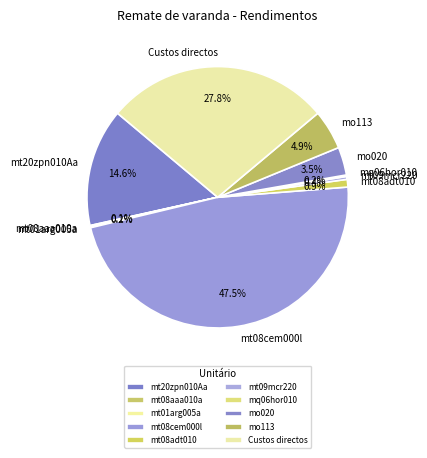

Is there any slice that represents more than half of the pie?

No